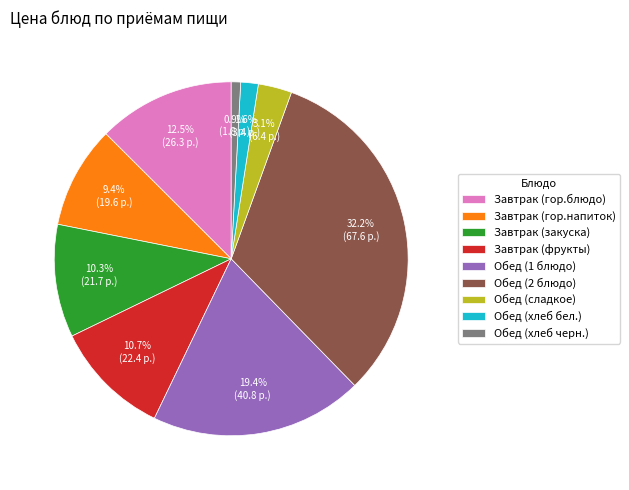

Which category has the biggest portion of the pie?

Обед (2 блюдо)